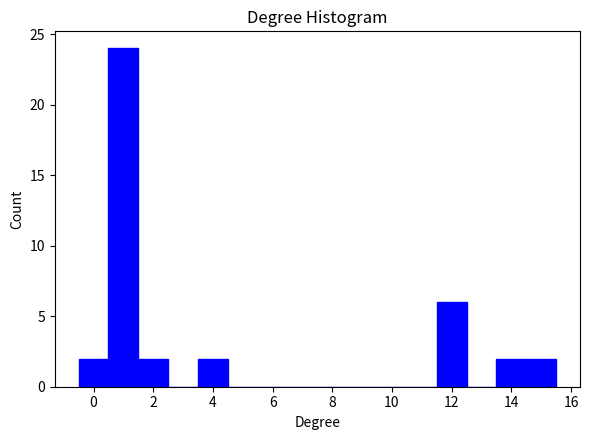

Which range on the x-axis has the tallest bar?

0.5 to 1.5